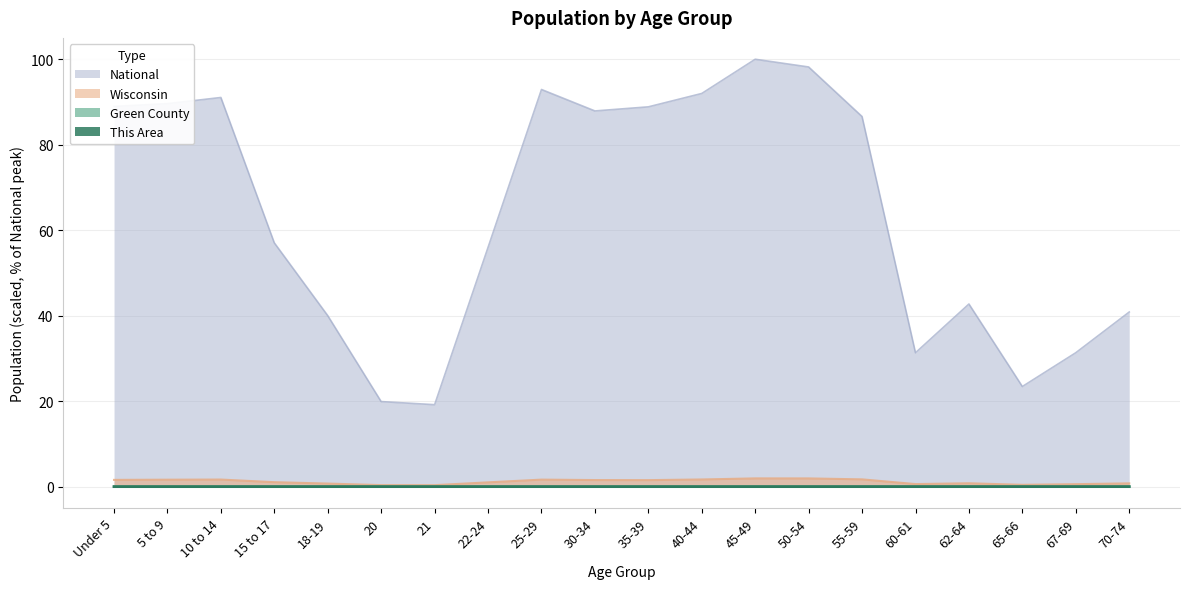

How many lines are shown in the chart?

4